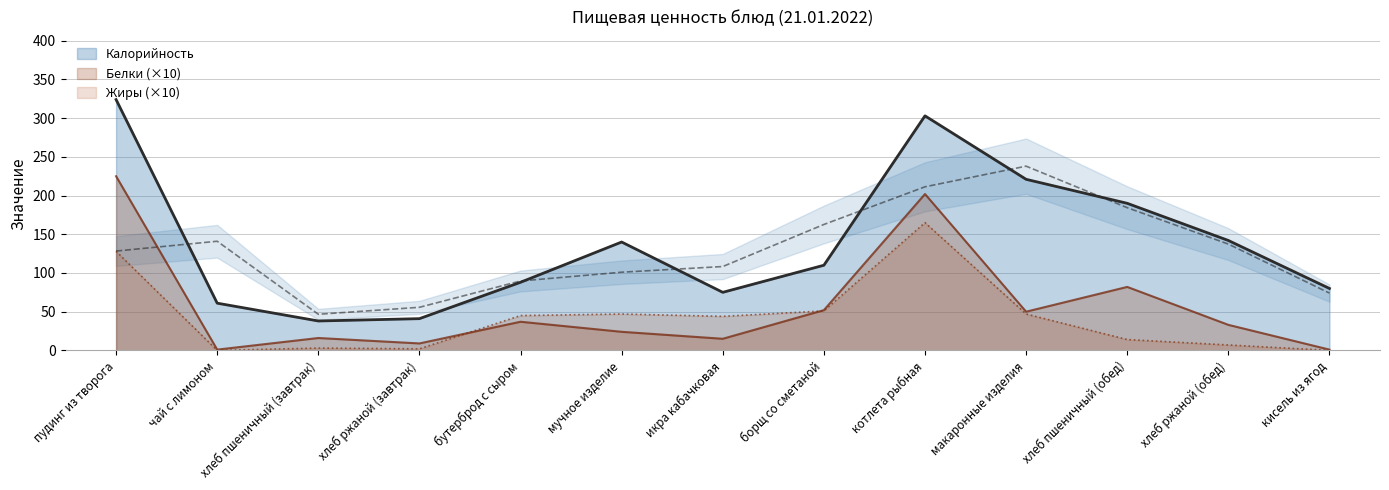

Which series has the largest total across all categories?

Калорийность